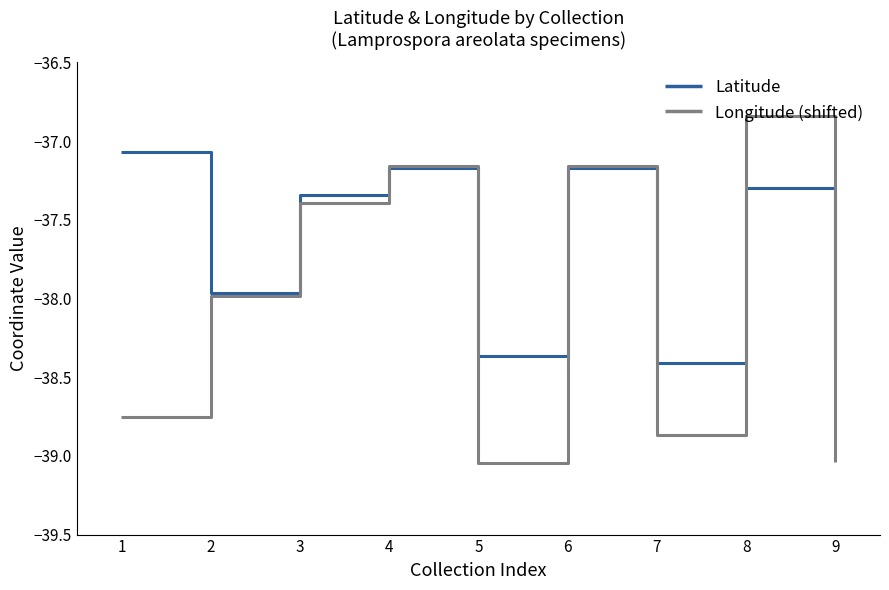

Between 2 and 5, which series saw the biggest shift?

Longitude (shifted)